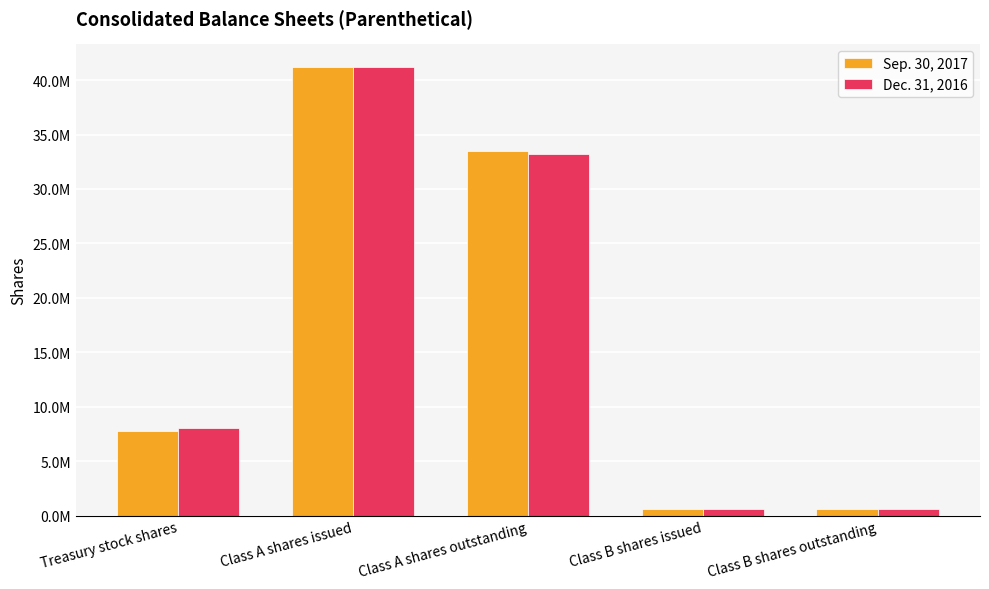

List the labels in order of Sep. 30, 2017 value, largest first.

Class A shares issued, Class A shares outstanding, Treasury stock shares, Class B shares issued, Class B shares outstanding